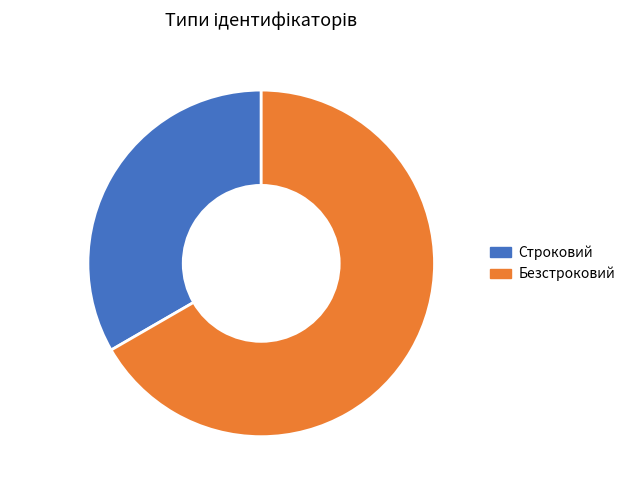

Count the number of slices in the pie.

2